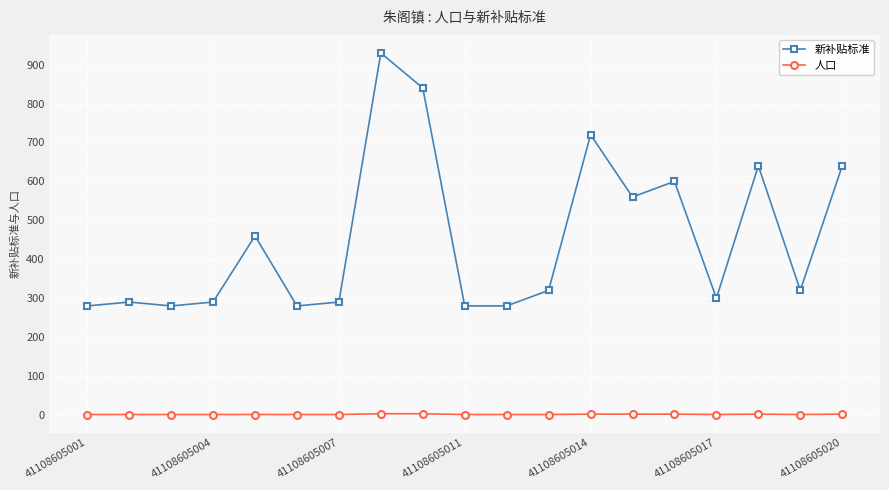

What is the value of the 新补贴标准 point at the 15th from the left?

600